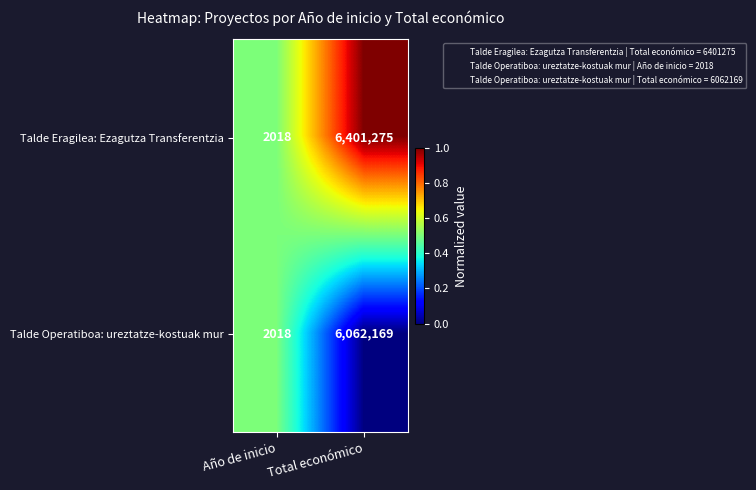

Is it true that Talde Eragilea: Ezagutza Transferentzia equals 6401275 at Total económico?

True